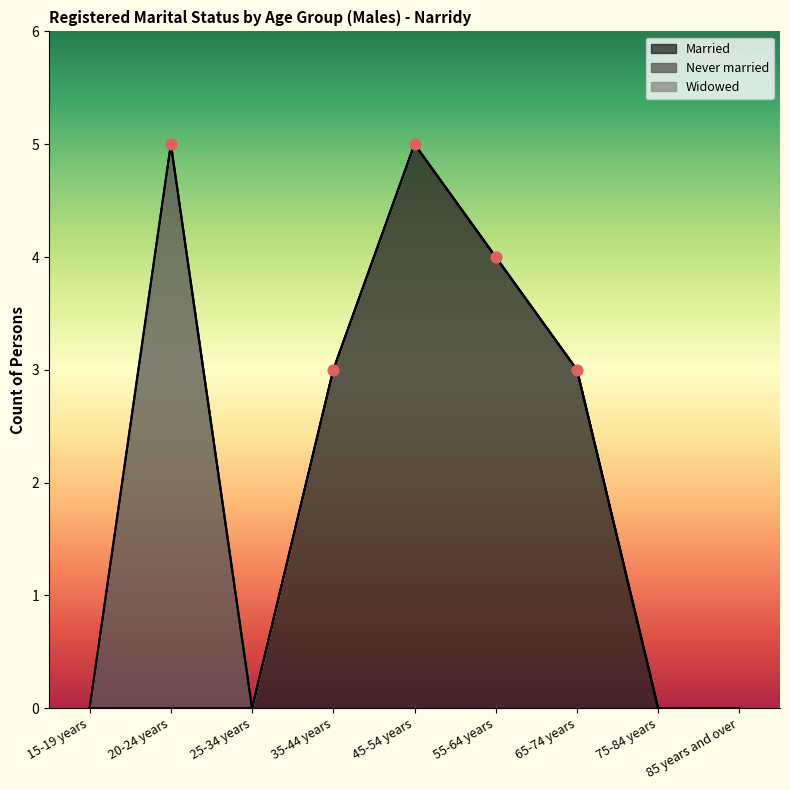

Which series contains the highest Y value?

Married